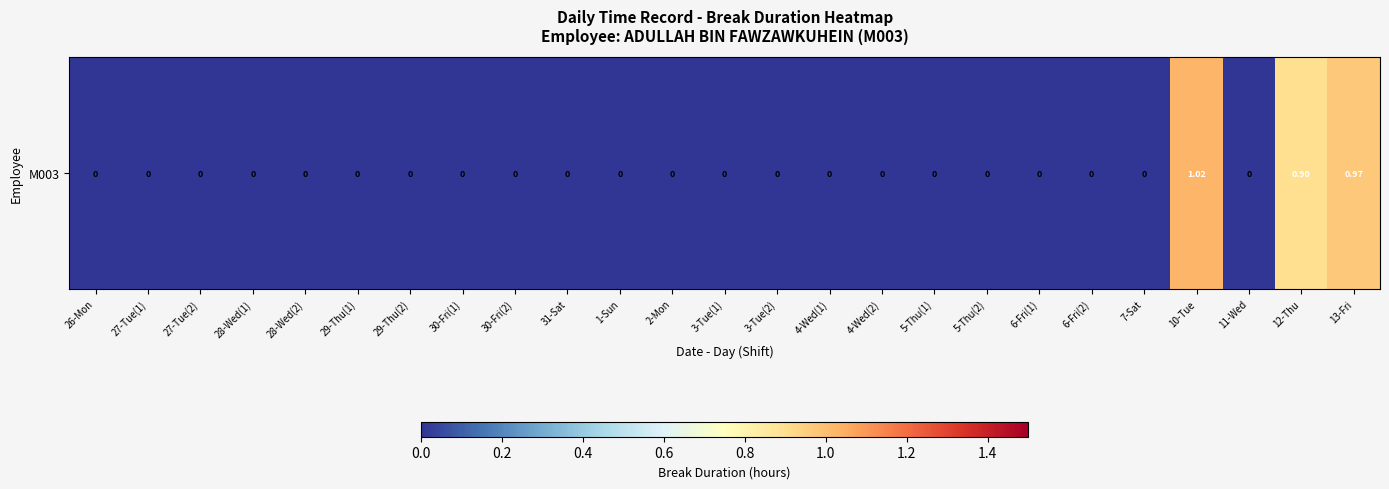

What is the greatest value displayed?

1.0